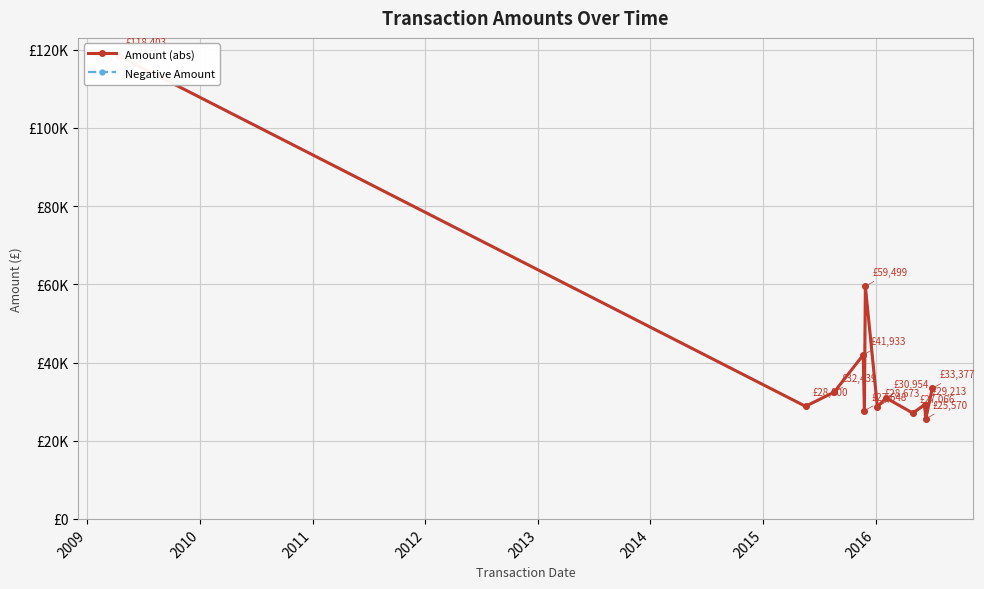

True or false: Negative Amount and Amount (abs) cross at least once.

False